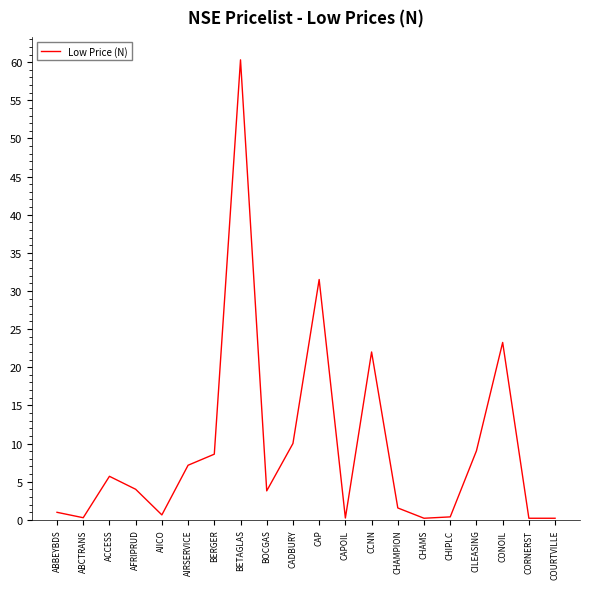

True or false: the data shows 22.0 at CCNN.

True